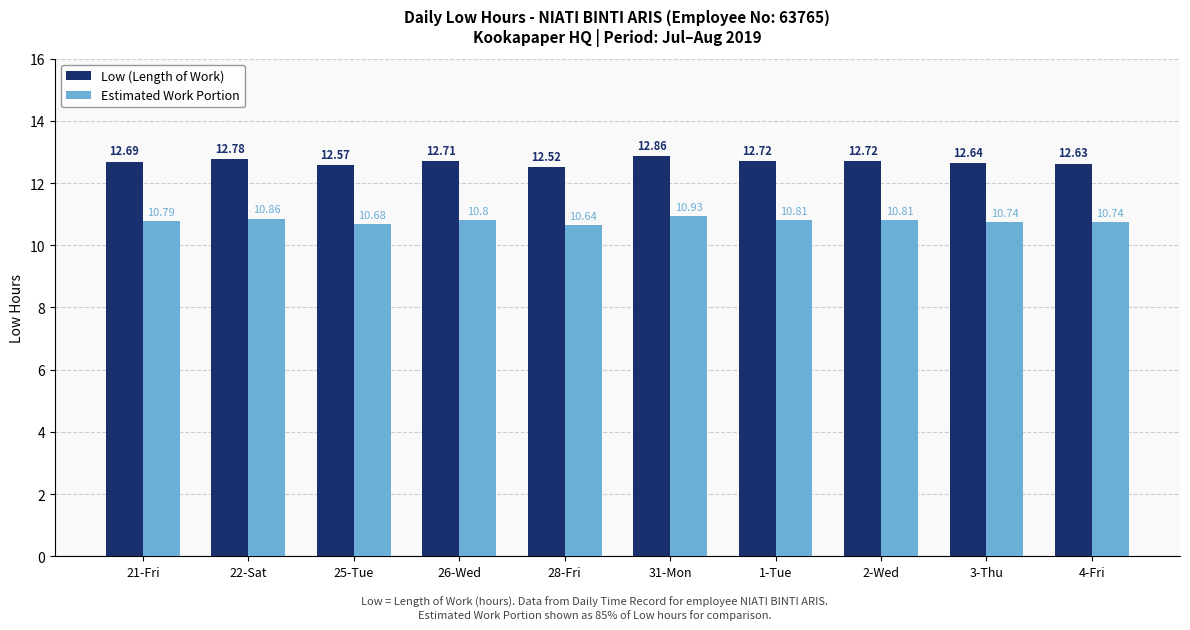

Reading left to right, what are all the values shown in this chart?

Low (Length of Work): 12.7	12.8	12.6	12.7	12.5	12.9	12.7	12.7	12.6	12.6
Estimated Work Portion: 10.8	10.9	10.7	10.8	10.6	10.9	10.8	10.8	10.7	10.7